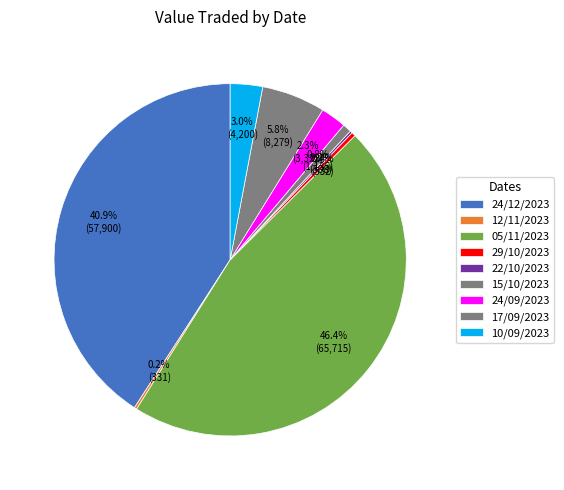

Which has a higher value, 29/10/2023 or 15/10/2023?

15/10/2023